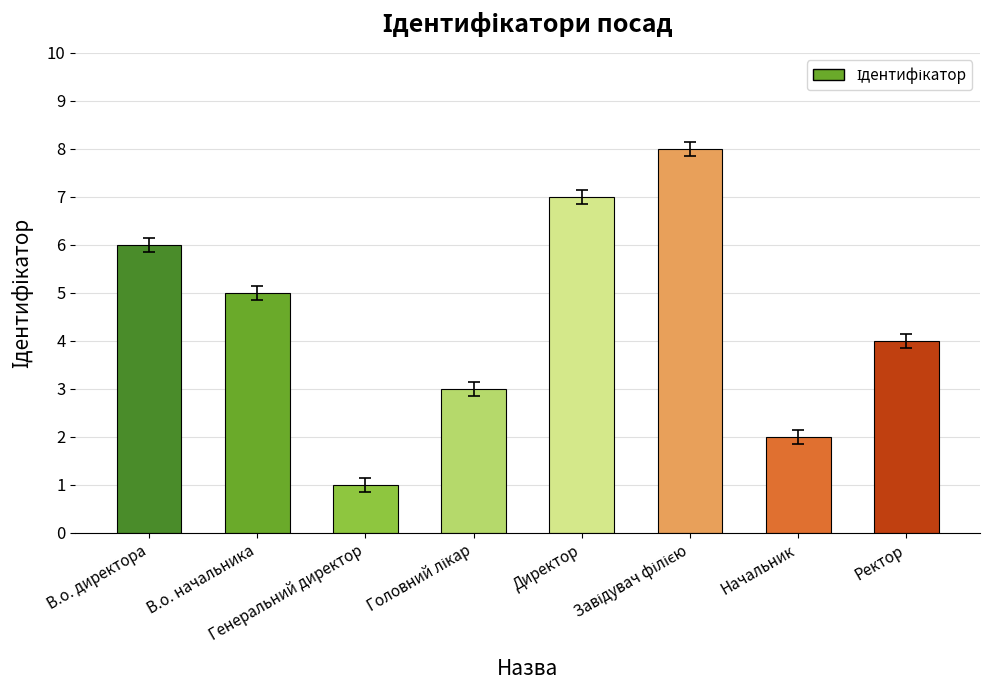

What is the difference between the second highest and second lowest values?

5